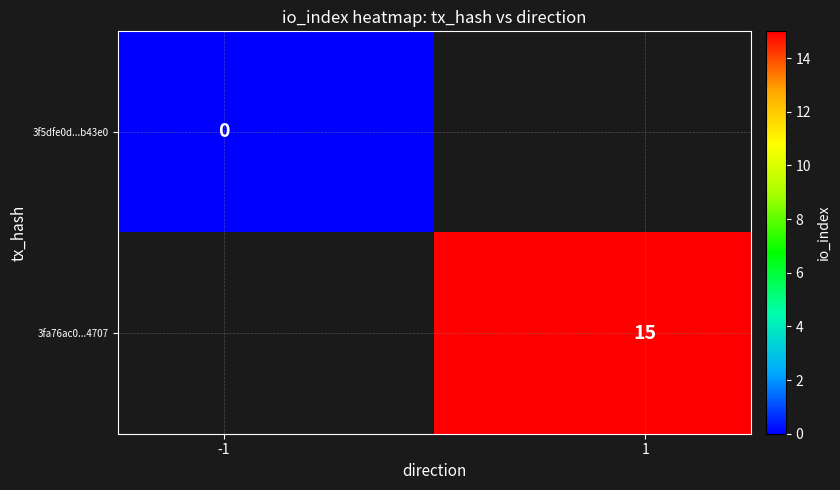

Rank the series by their average value, from lowest to highest.

3f5dfe0d...b43e0, 3fa76ac0...4707